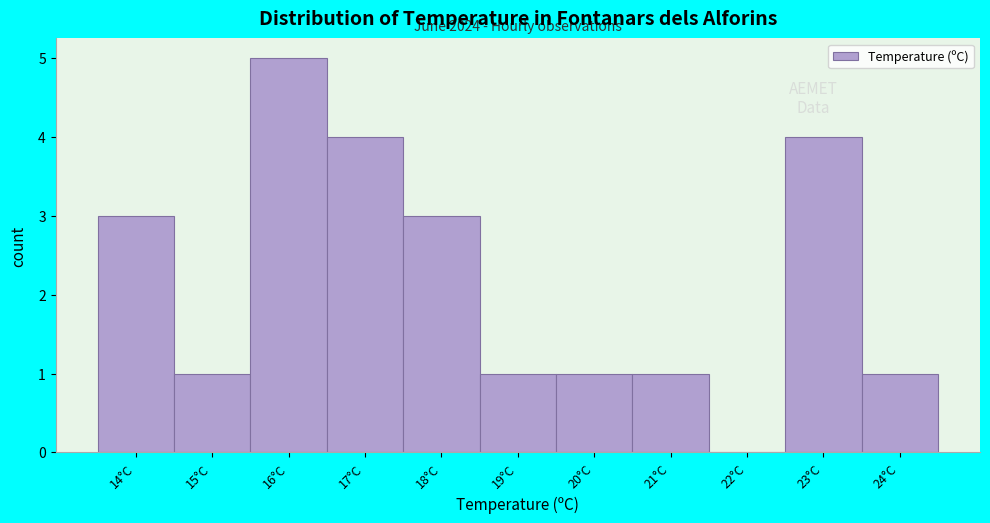

Reading right to left, extract all data points from this chart.

24°C=1	23°C=4	22°C=0	21°C=1	20°C=1	19°C=1	18°C=3	17°C=4	16°C=5	15°C=1	14°C=3